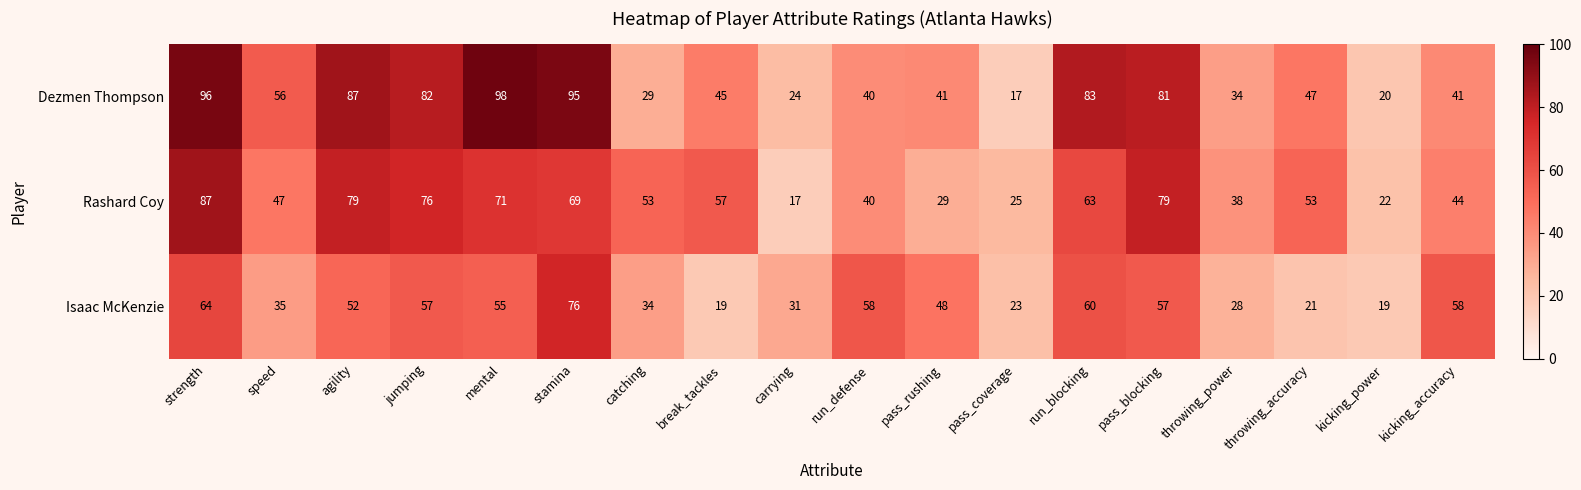

What is the average value of the Isaac McKenzie series?

44